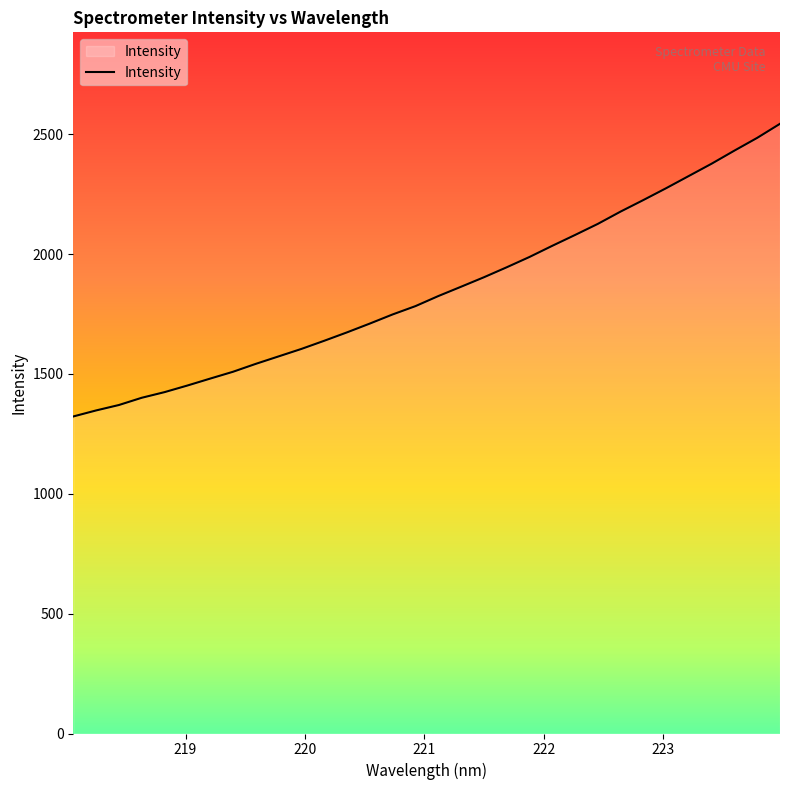

What is the difference between the maximum and second lowest values?

1195.7